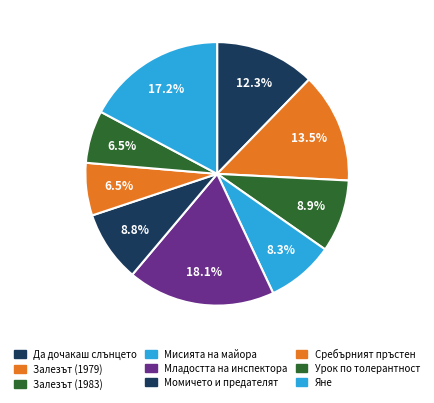

Is it true that Яне is 6% of the pie?

False